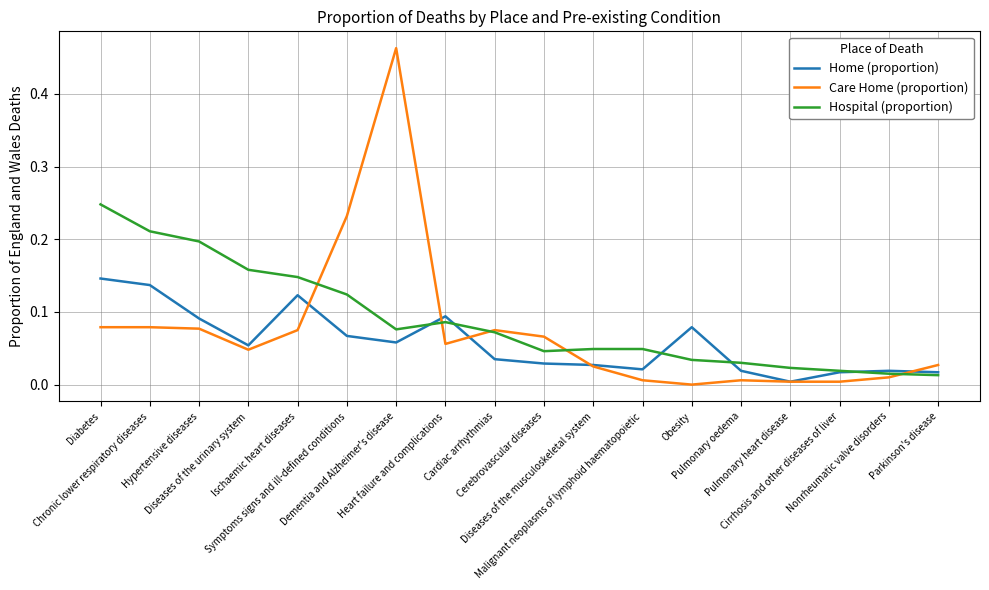

Which series has the widest spread of values?

Care Home (proportion)